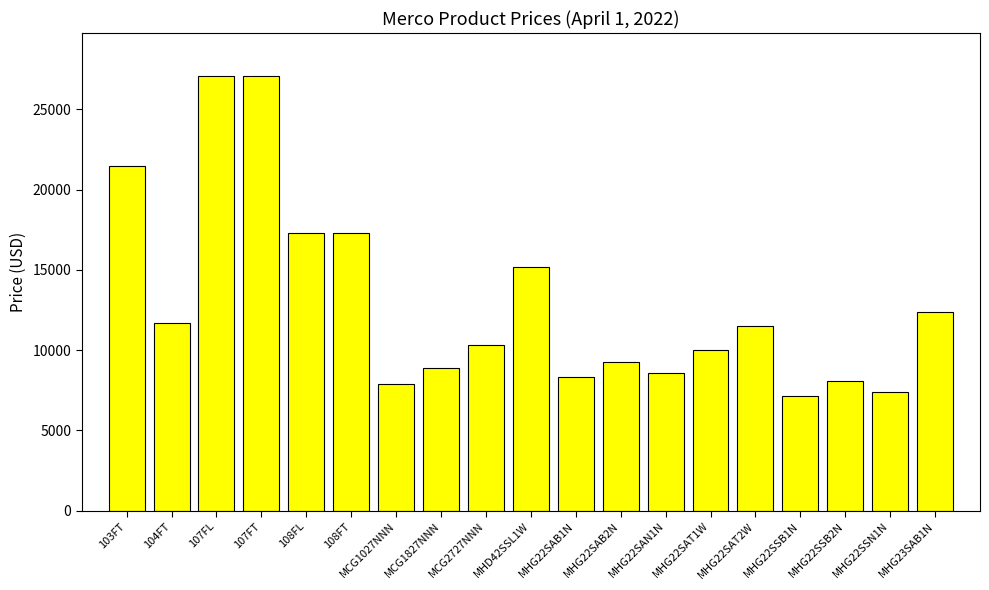

What is the sum of the values at MHG22SSN1N and MCG1827NNN?

16275